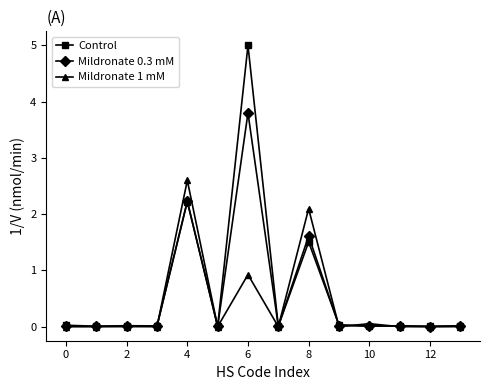

How many data points does each series have?

14